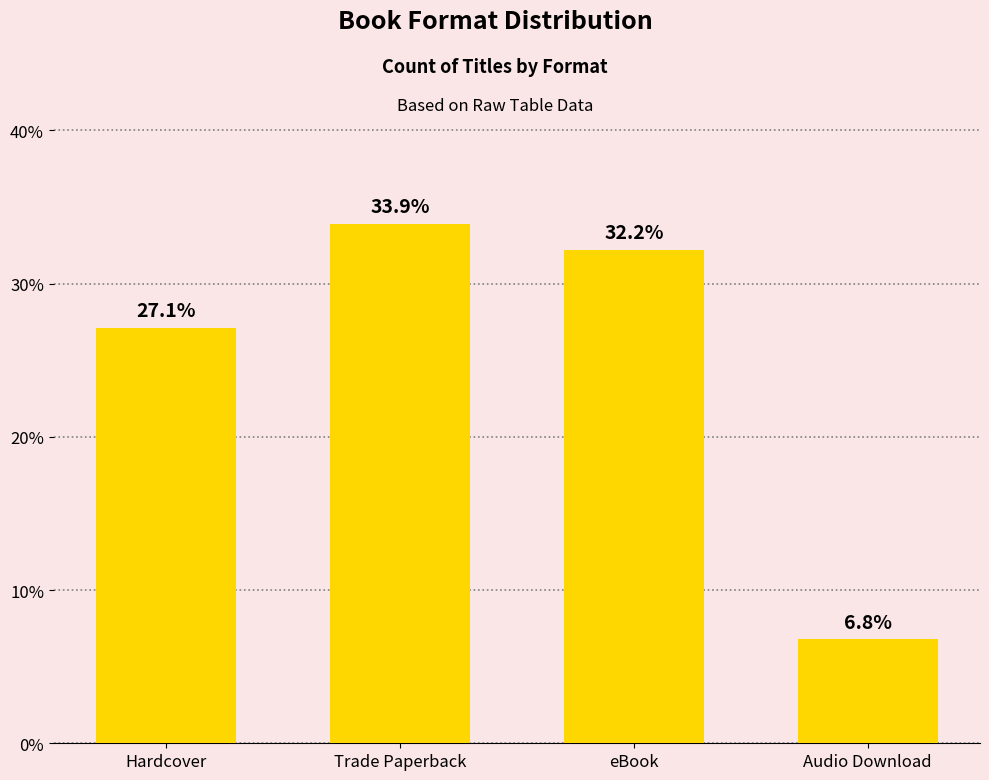

How many bars are there in total?

4